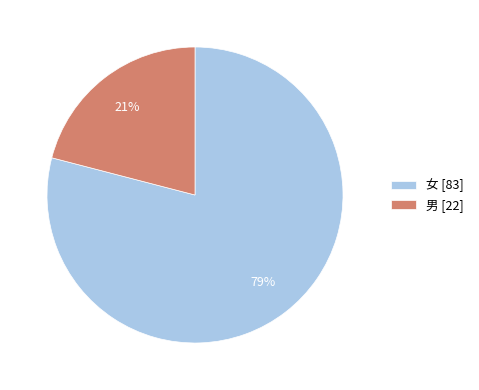

What percentage is the 男 slice, to the nearest percent?

21%